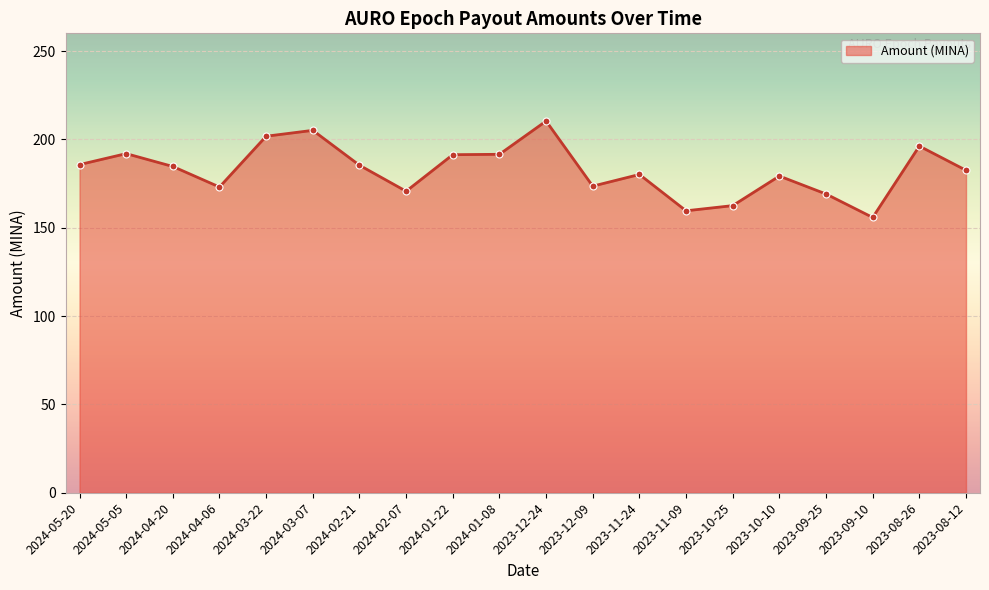

How many lines are shown in the chart?

1